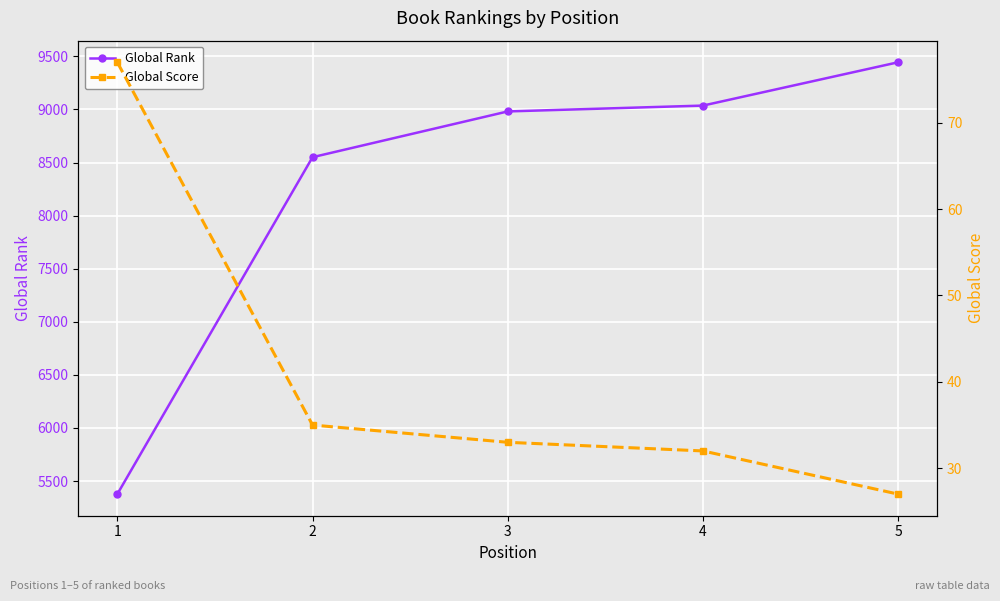

At which label does Global Score first exceed 33?

1